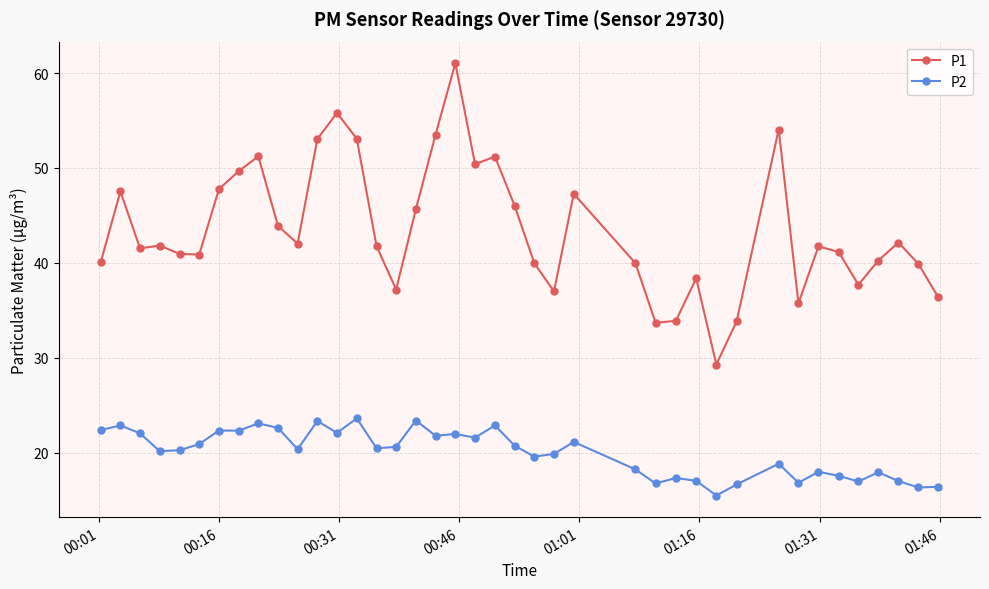

What is the maximum value shown in the chart?

61.0